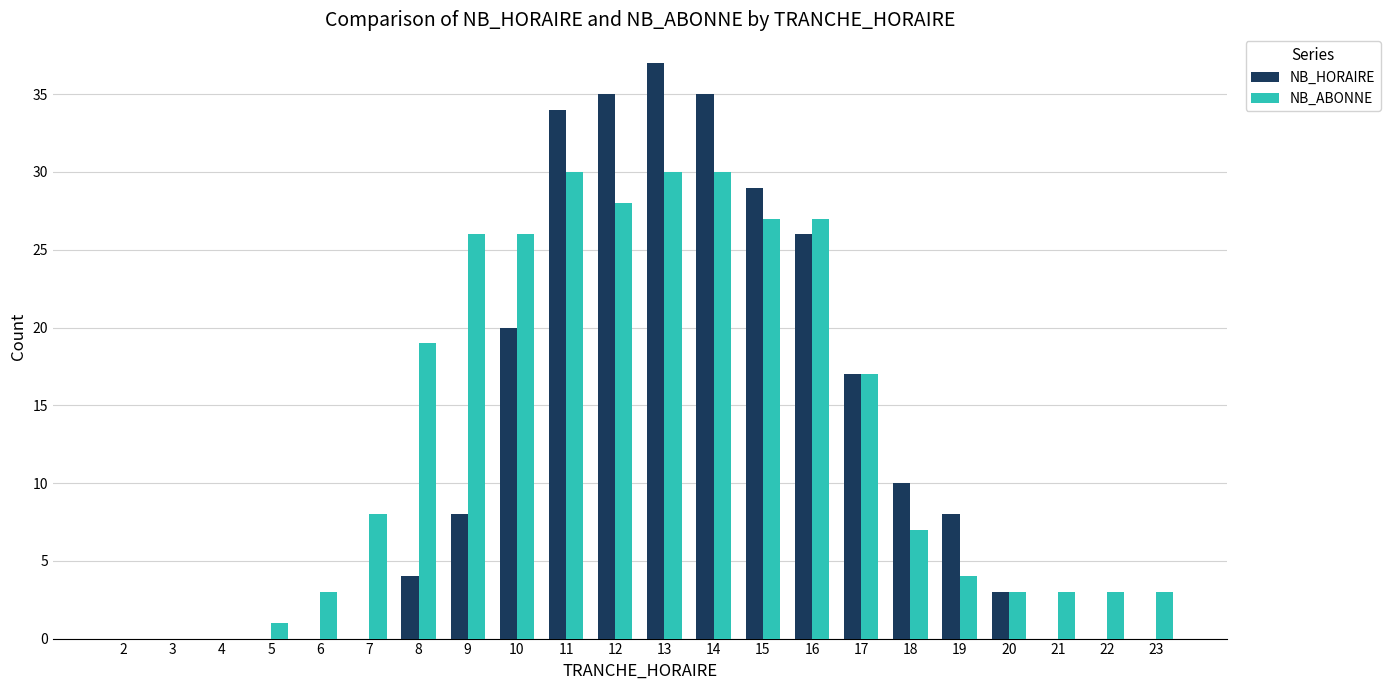

What is the maximum value shown in the chart?

37